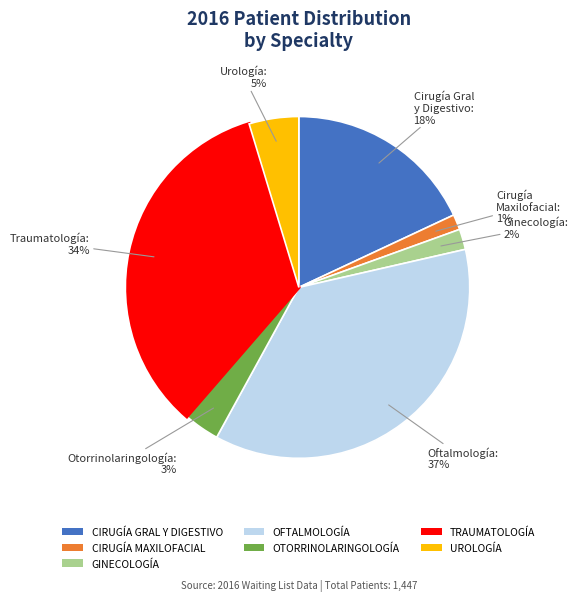

The GINECOLOGÍA slice represents 11% of the pie. True or false?

False